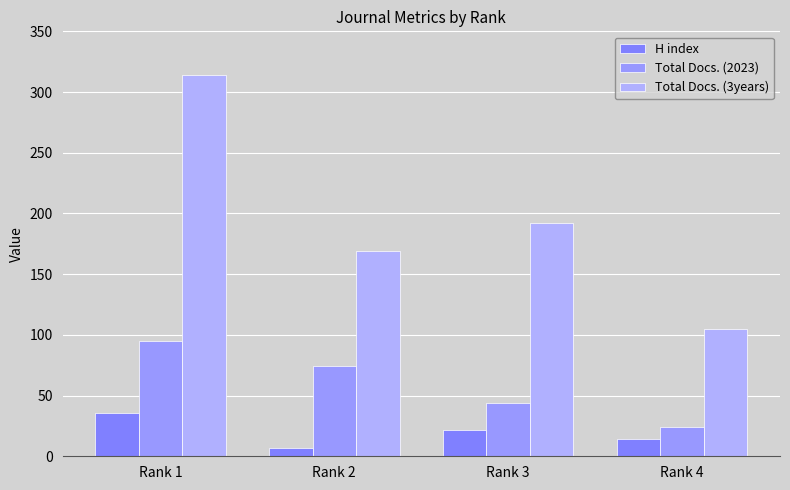

Reading right to left, list all the values displayed in this chart.

H index: 14	22	7	36
Total Docs. (2023): 24	44	74	95
Total Docs. (3years): 105	192	169	314